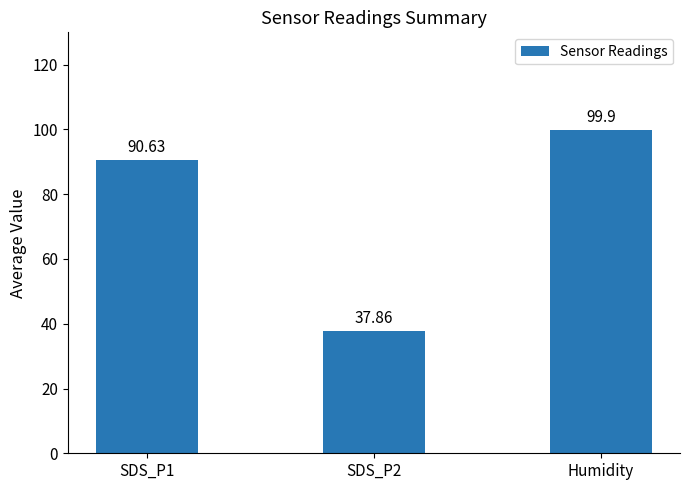

Approximately how many times larger is the value at Humidity compared to SDS_P2?

2.6